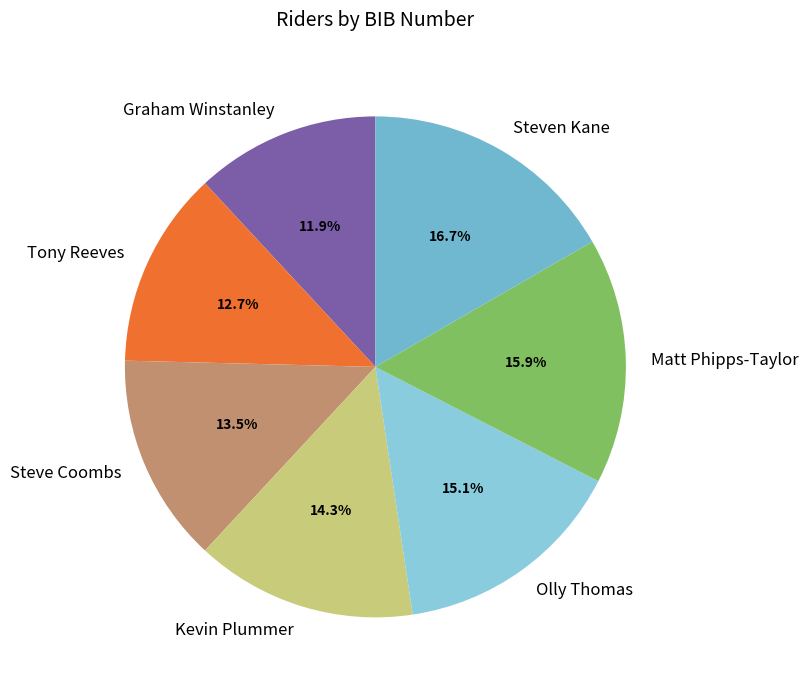

To the nearest percent, what is the difference between the largest and smallest slice percentages?

5%